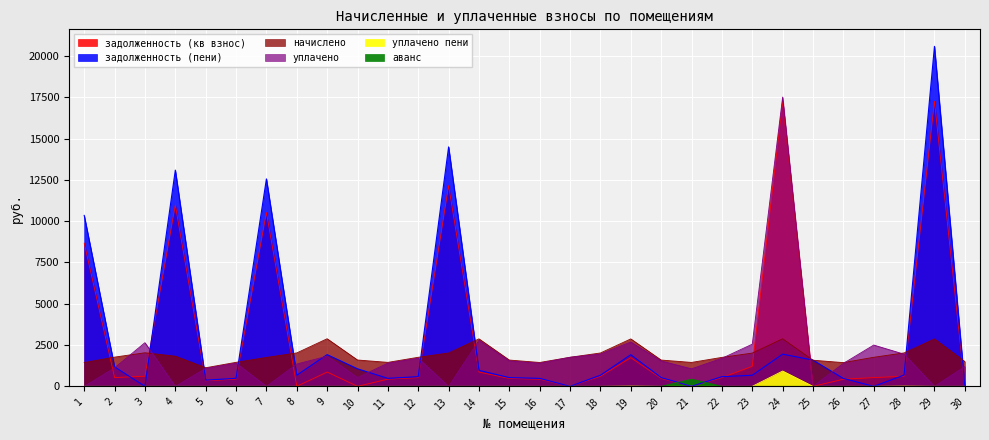

At which label does уплачено first exceed 1406?

3